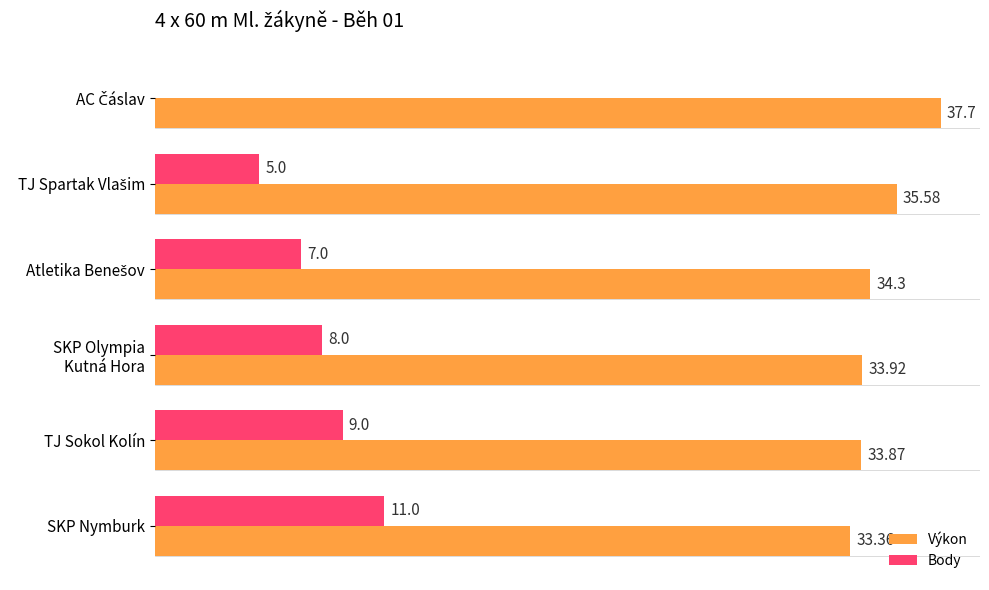

Which series has the largest total across all categories?

Výkon